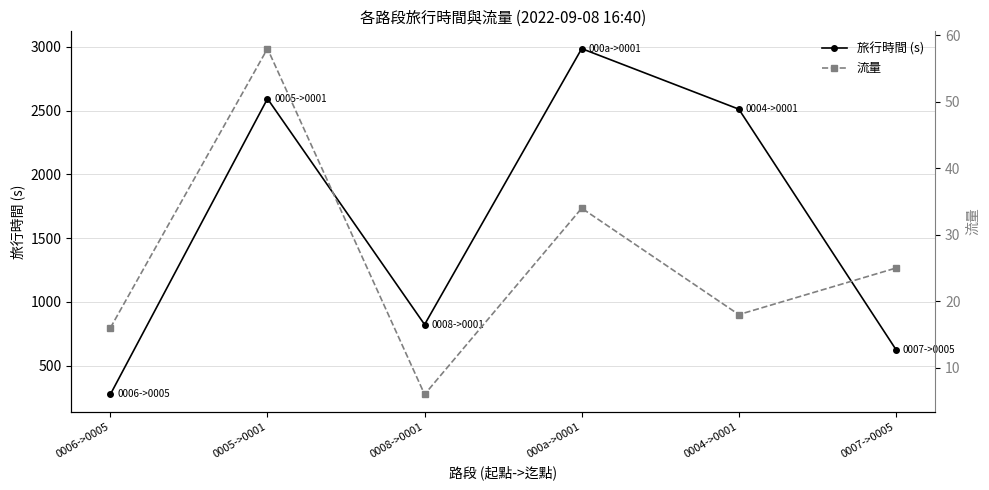

Which category has the lowest value across all series?

0008->0001